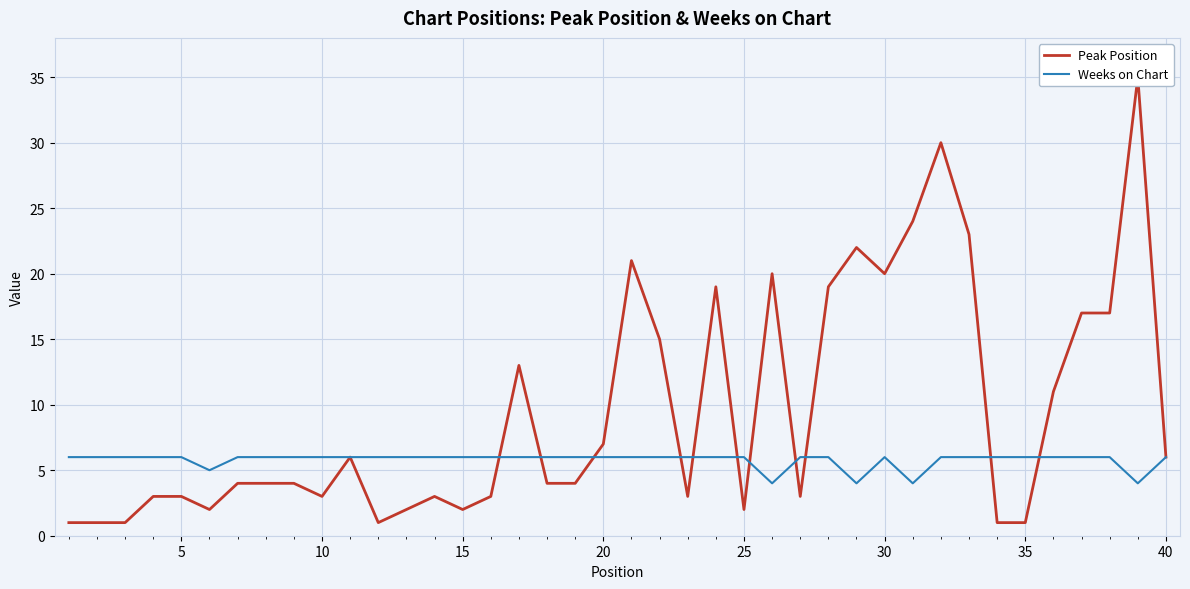

How many times do Peak Position and Weeks on Chart cross each other?

11